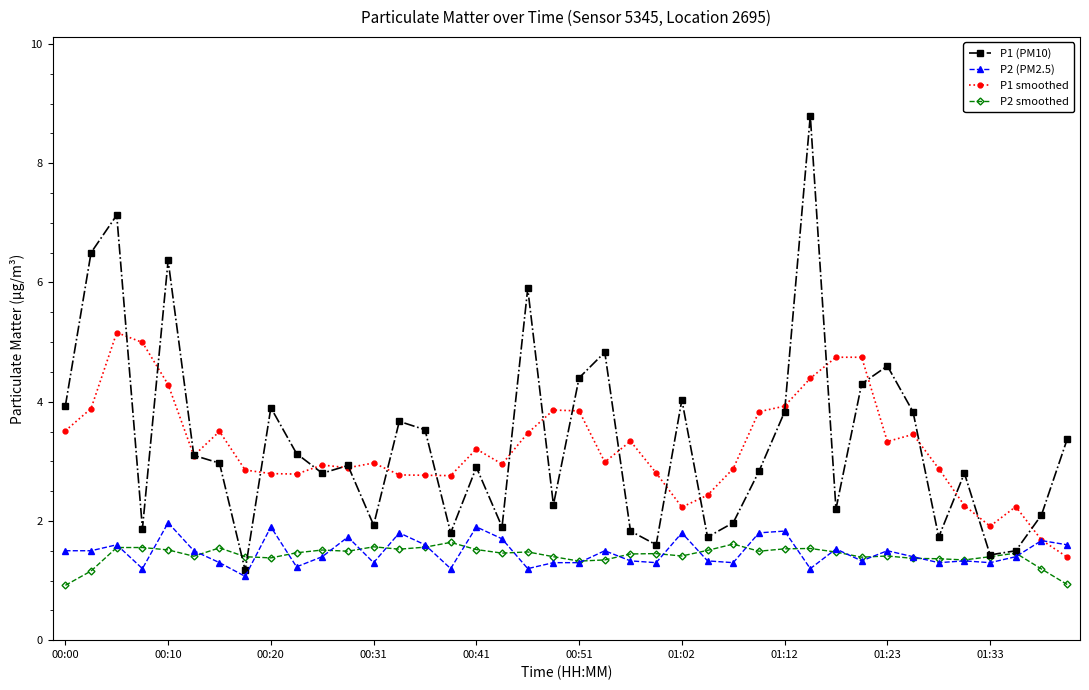

What are all the series names shown in the legend?

P1 (PM10), P2 (PM2.5), P1 smoothed, P2 smoothed